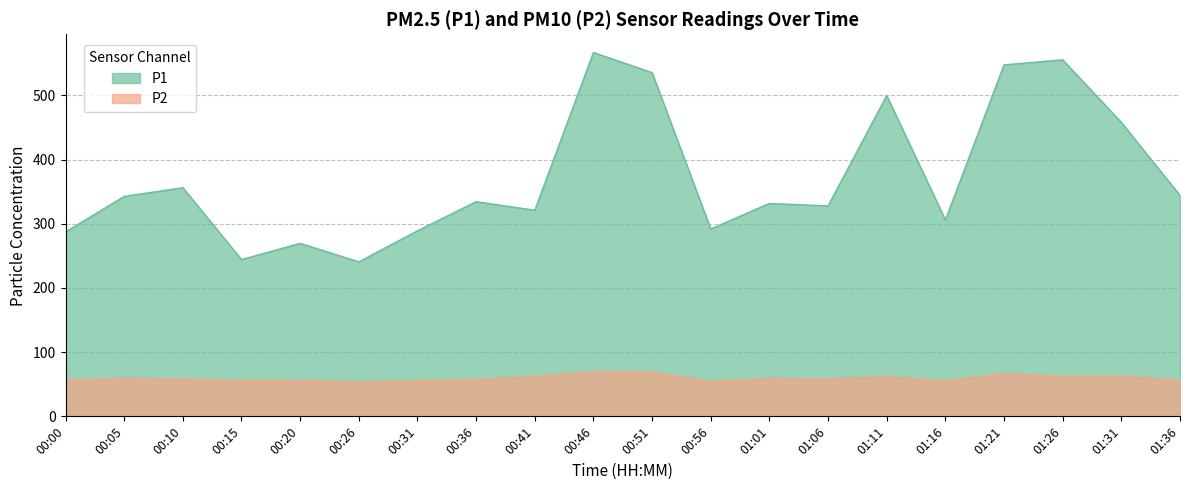

At how many categories does at least one series exceed 452?

6